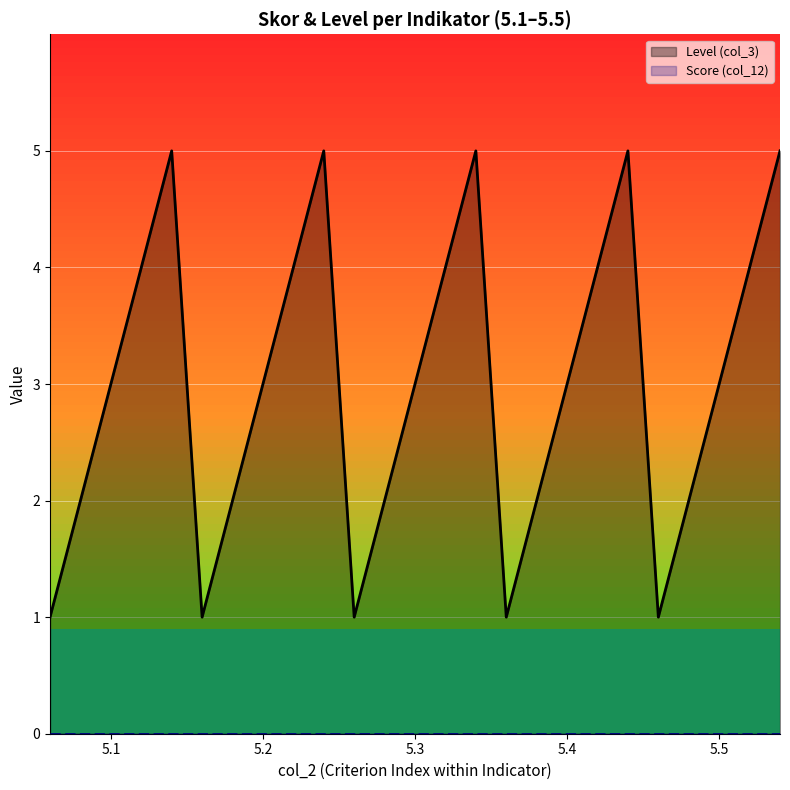

What is the greatest value displayed?

5